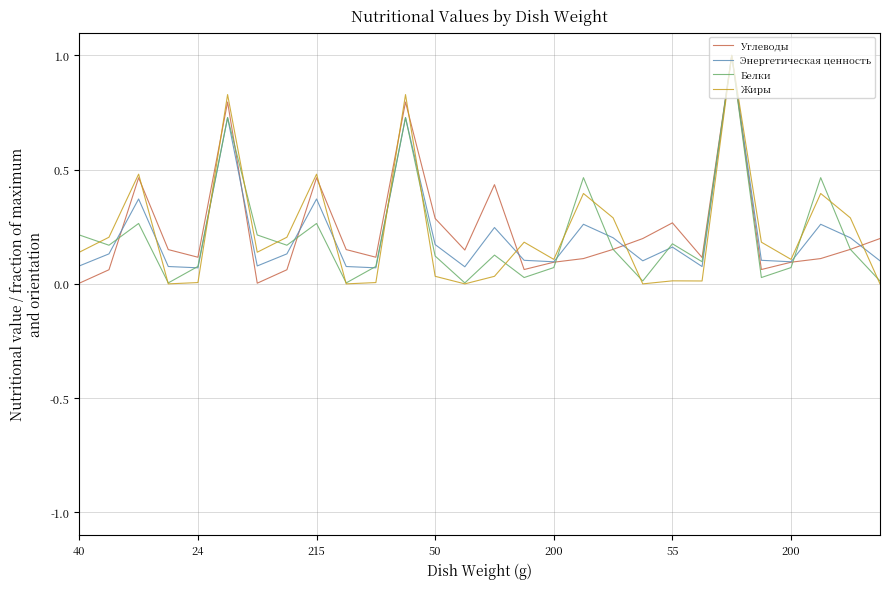

What are all the series names shown in the legend?

Углеводы, Энергетическая ценность, Белки, Жиры